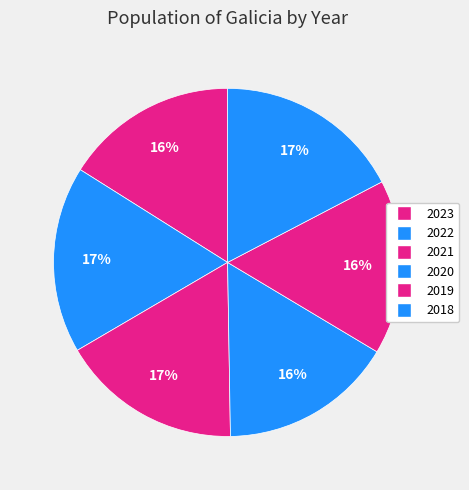

Approximately how many times larger is the value at 2022 compared to 2020?

1.1